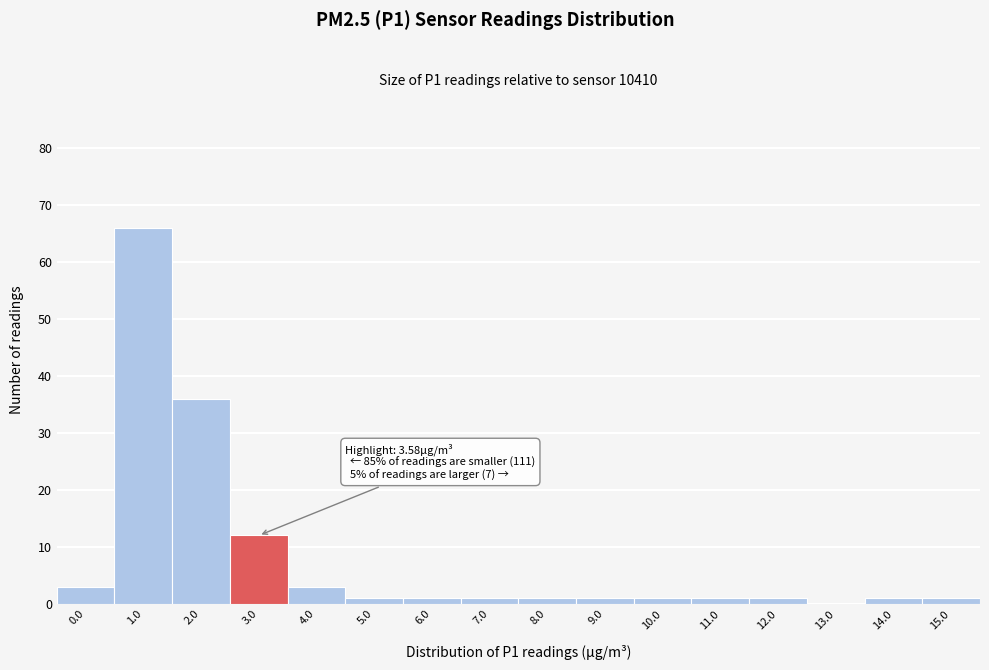

Reading left to right, list all the values displayed in this chart.

0.0=3	1.0=66	2.0=36	3.0=12	4.0=3	5.0=1	6.0=1	7.0=1	8.0=1	9.0=1	10.0=1	11.0=1	12.0=1	13.0=0	14.0=1	15.0=1